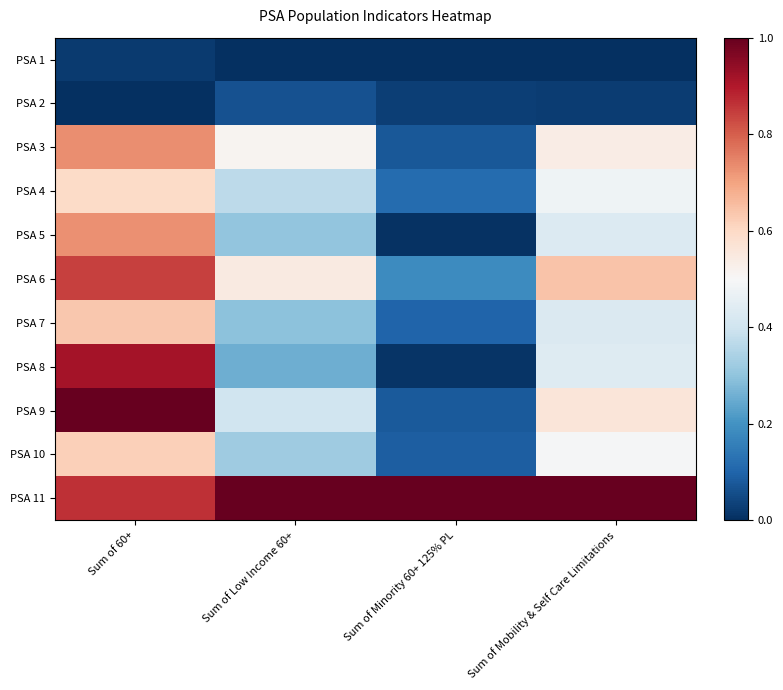

Rank the series at Sum of Low Income 60+ from highest to lowest value.

PSA 11, PSA 6, PSA 3, PSA 9, PSA 4, PSA 10, PSA 5, PSA 7, PSA 8, PSA 2, PSA 1